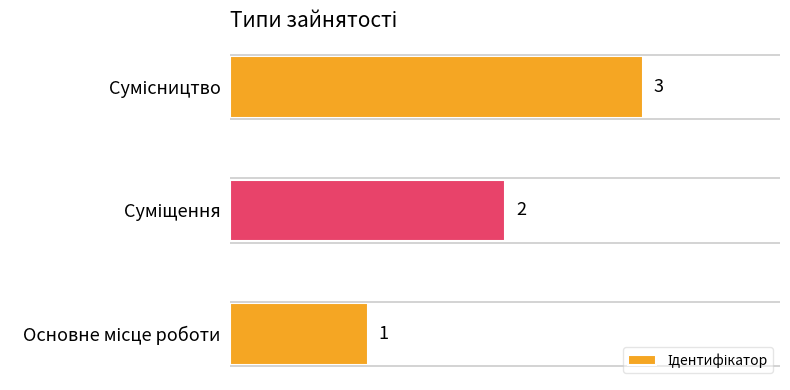

What is the maximum value shown in the chart?

3